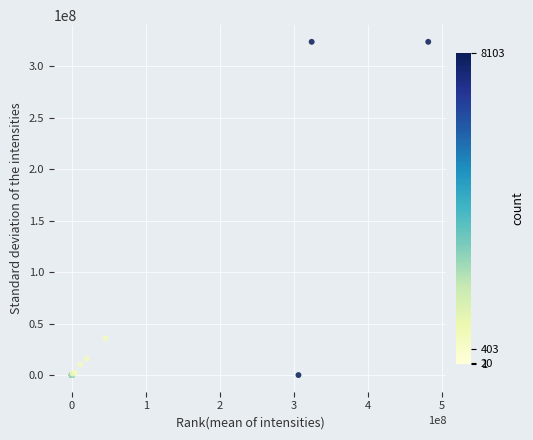

What Y value in the scatter plot is closest to 161906067?

35756882.5